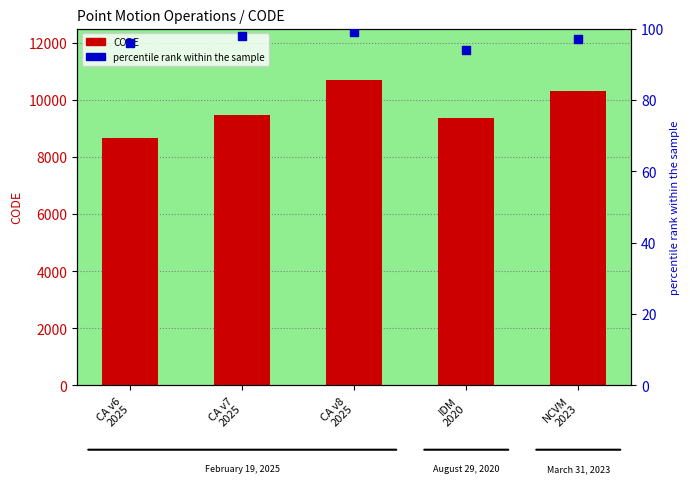

What is the total value across all series at CA v7
2025?

9581